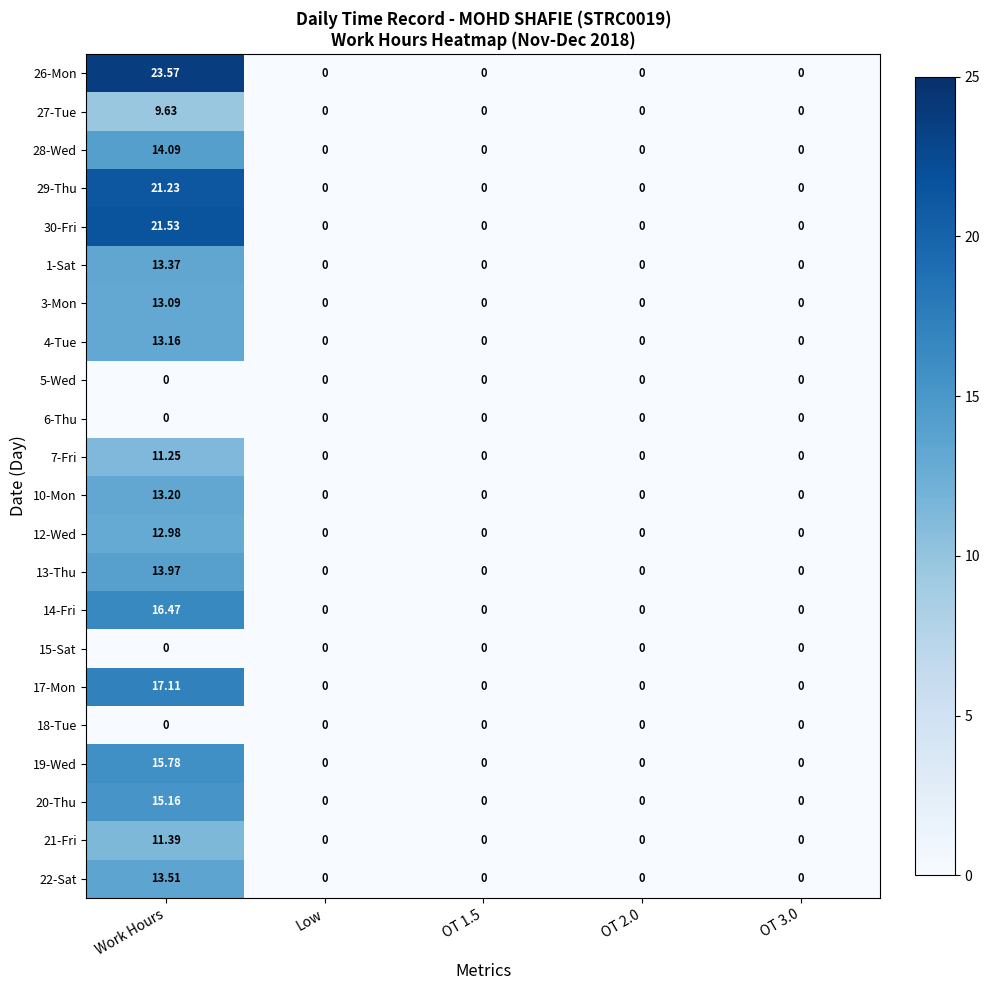

At which category is the sum across all series the highest?

Work Hours